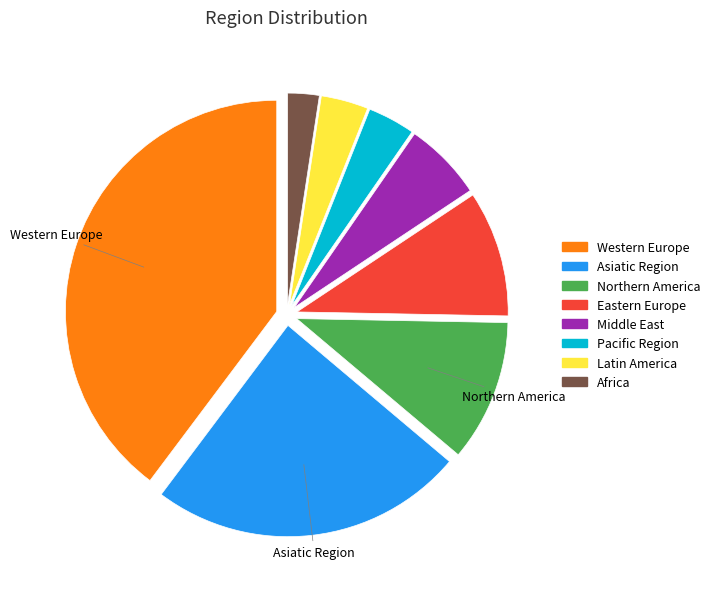

Combined, do Western Europe and Middle East account for over 50%?

No